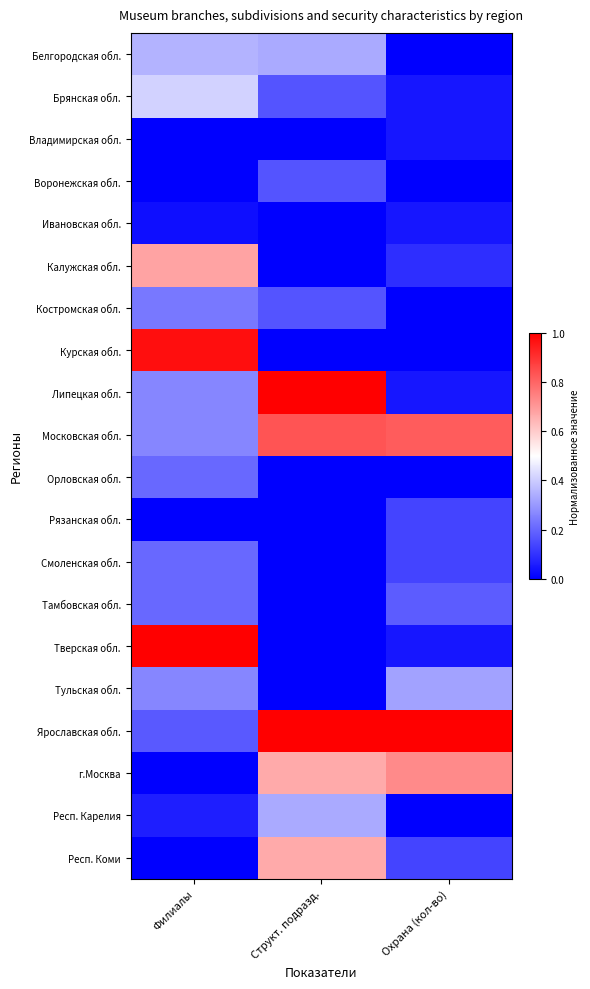

Reading right to left, transcribe all the data shown in this chart.

Белгородская обл.: Охрана (кол-во)=0.0	Структ. подразд.=0.3	Филиалы=0.4
Брянская обл.: Охрана (кол-во)=0.0	Структ. подразд.=0.2	Филиалы=0.4
Владимирская обл.: Охрана (кол-во)=0.0	Структ. подразд.=0.0	Филиалы=0.0
Воронежская обл.: Охрана (кол-во)=0.0	Структ. подразд.=0.2	Филиалы=0.0
Ивановская обл.: Охрана (кол-во)=0.0	Структ. подразд.=0.0	Филиалы=0.0
Калужская обл.: Охрана (кол-во)=0.1	Структ. подразд.=0.0	Филиалы=0.7
Костромская обл.: Охрана (кол-во)=0.0	Структ. подразд.=0.2	Филиалы=0.2
Курская обл.: Охрана (кол-во)=0.0	Структ. подразд.=0.0	Филиалы=1.0
Липецкая обл.: Охрана (кол-во)=0.0	Структ. подразд.=1.0	Филиалы=0.3
Московская обл.: Охрана (кол-во)=0.8	Структ. подразд.=0.8	Филиалы=0.3
Орловская обл.: Охрана (кол-во)=0.0	Структ. подразд.=0.0	Филиалы=0.2
Рязанская обл.: Охрана (кол-во)=0.1	Структ. подразд.=0.0	Филиалы=0.0
Смоленская обл.: Охрана (кол-во)=0.1	Структ. подразд.=0.0	Филиалы=0.2
Тамбовская обл.: Охрана (кол-во)=0.2	Структ. подразд.=0.0	Филиалы=0.2
Тверская обл.: Охрана (кол-во)=0.0	Структ. подразд.=0.0	Филиалы=1.0
Тульская обл.: Охрана (кол-во)=0.3	Структ. подразд.=0.0	Филиалы=0.3
Ярославская обл.: Охрана (кол-во)=1.0	Структ. подразд.=1.0	Филиалы=0.2
г.Москва: Охрана (кол-во)=0.7	Структ. подразд.=0.7	Филиалы=0.0
Респ. Карелия: Охрана (кол-во)=0.0	Структ. подразд.=0.3	Филиалы=0.1
Респ. Коми: Охрана (кол-во)=0.1	Структ. подразд.=0.7	Филиалы=0.0